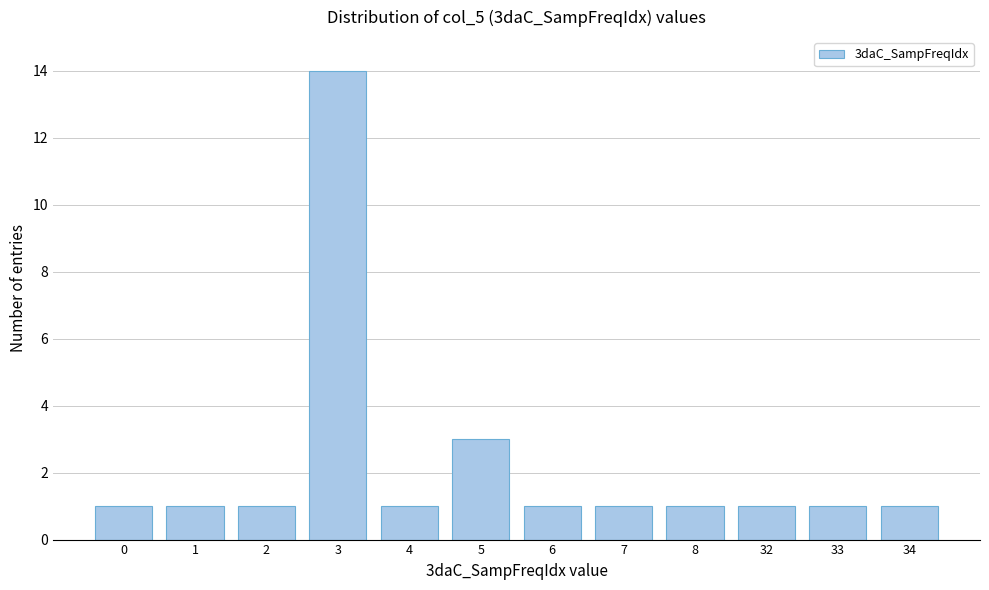

Reading right to left, what are all the values shown in this chart?

1	1	1	1	1	1	3	1	14	1	1	1